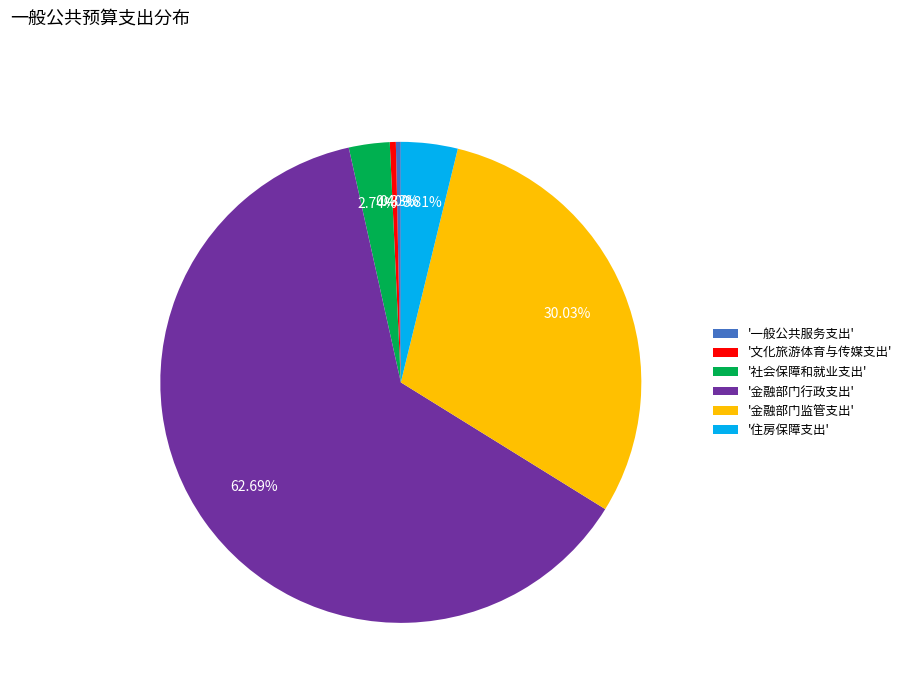

How many slices are in this pie chart?

6